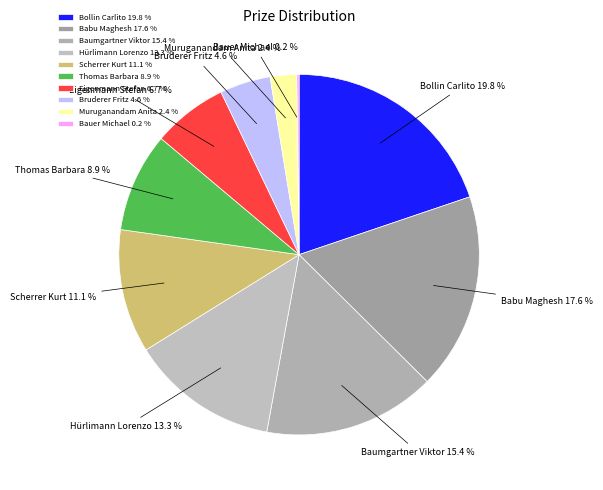

To the nearest percent, what percentage of the pie is Eigenmann Stefan?

7%